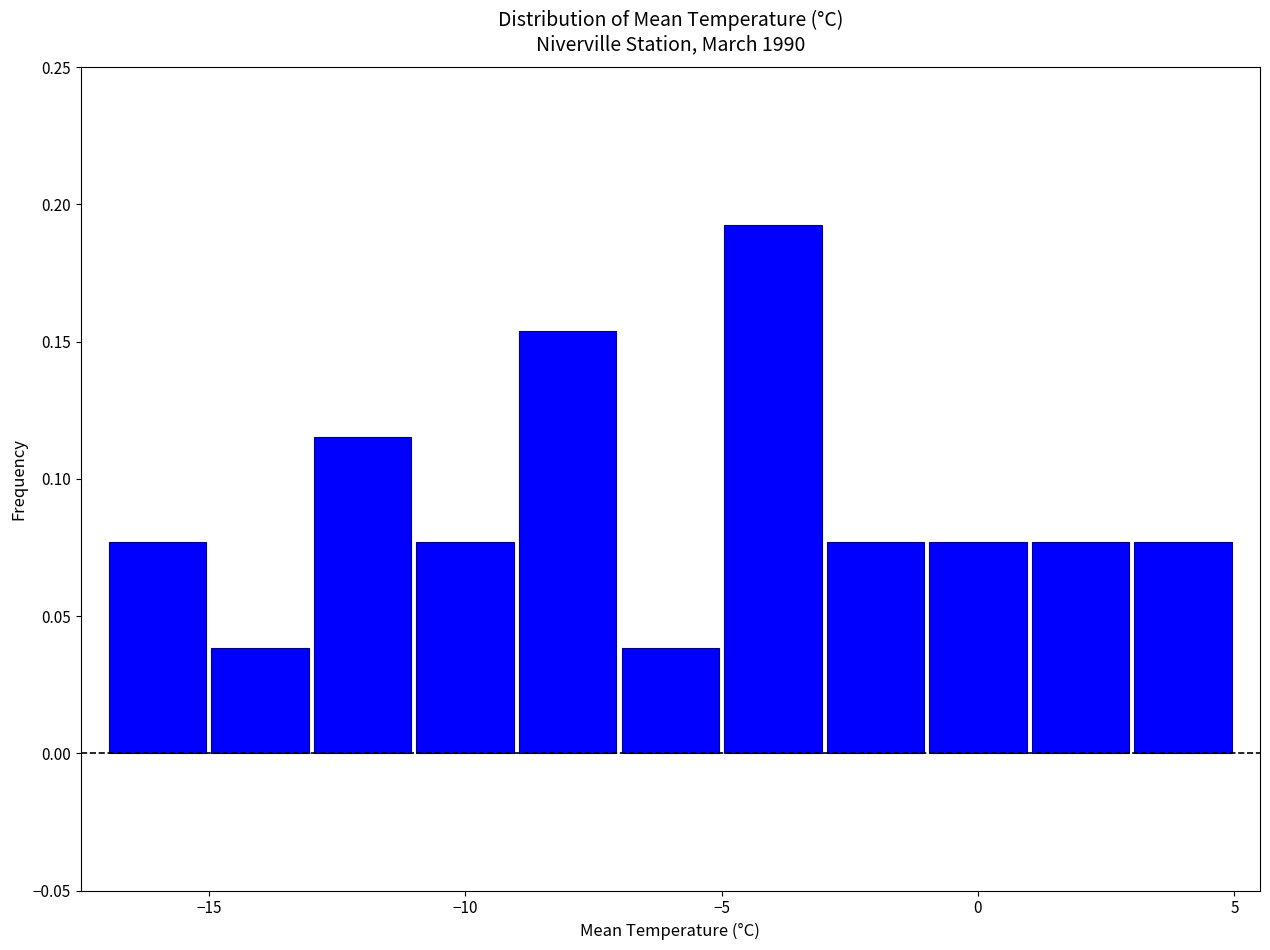

What is the height of the bar covering -9 to -7 on the x-axis? The values are not printed on the chart, so give them approximately, as read against the axis.

0.155